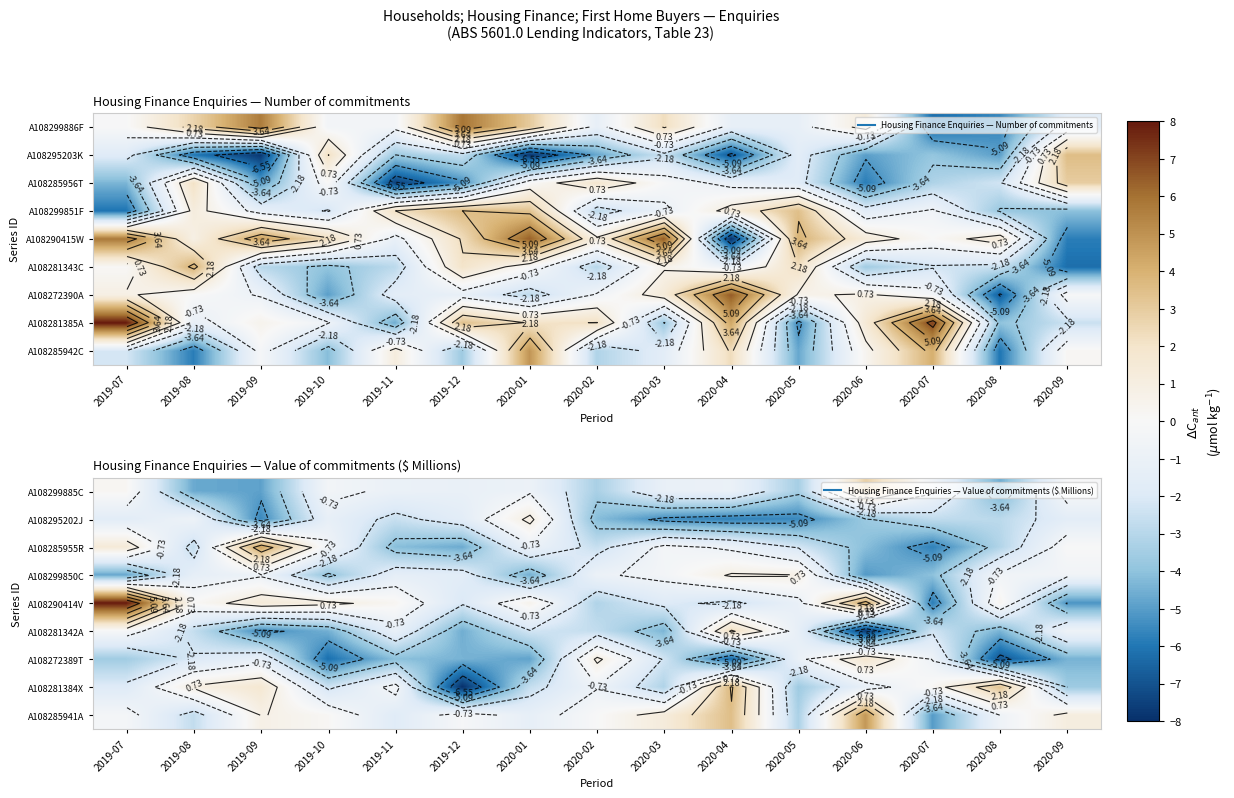

Is it true that A108290414V equals 11.2 at 2019-07?

False